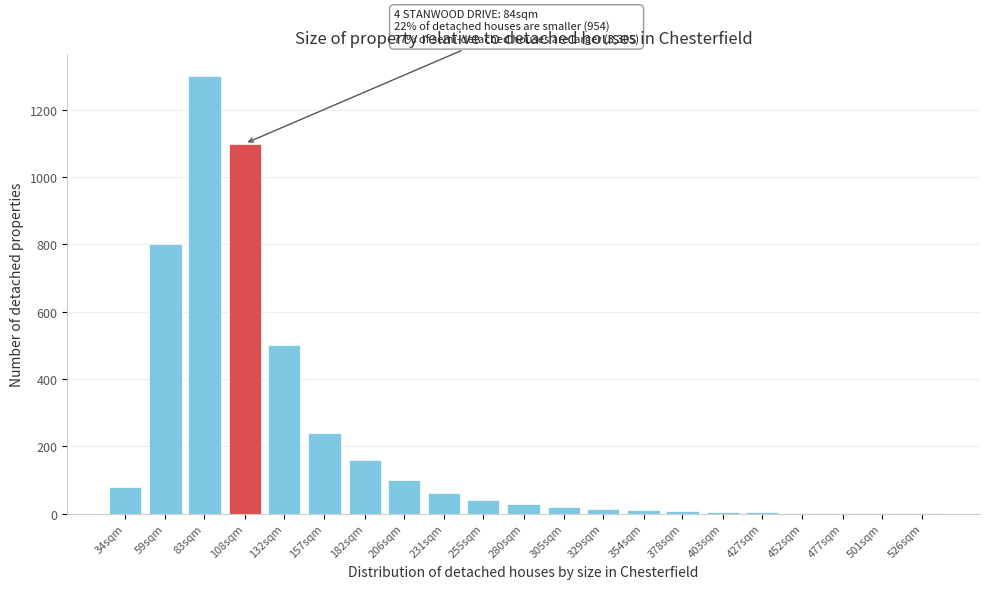

The chart shows a value of 1 at 526sqm. True or false?

True